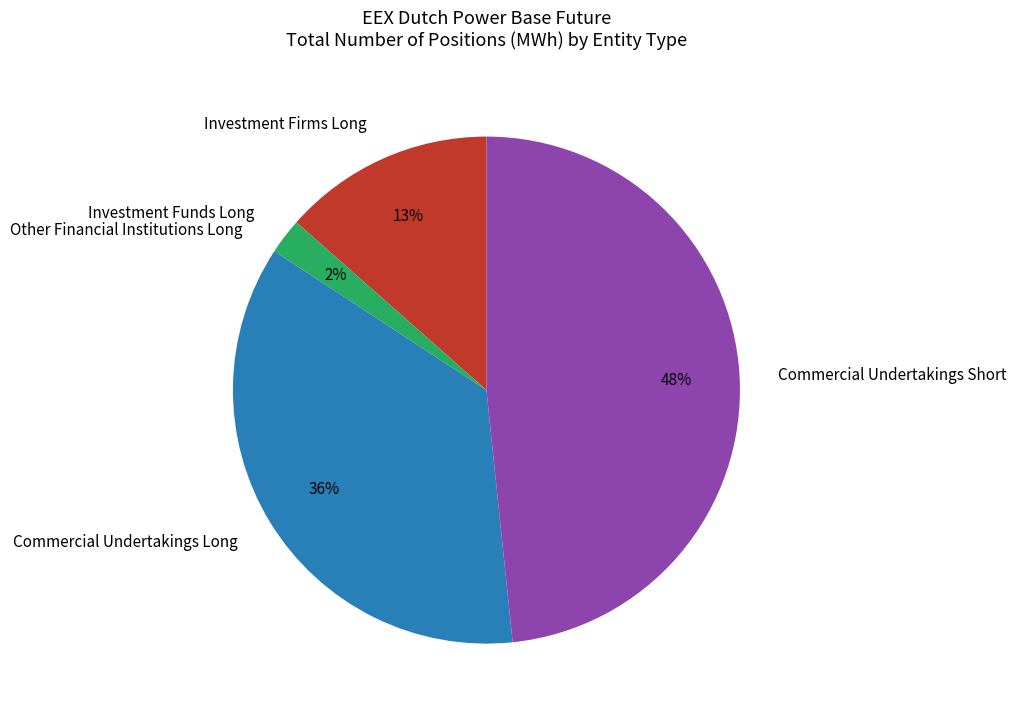

Which has a higher value, Commercial Undertakings Short or Commercial Undertakings Long?

Commercial Undertakings Short